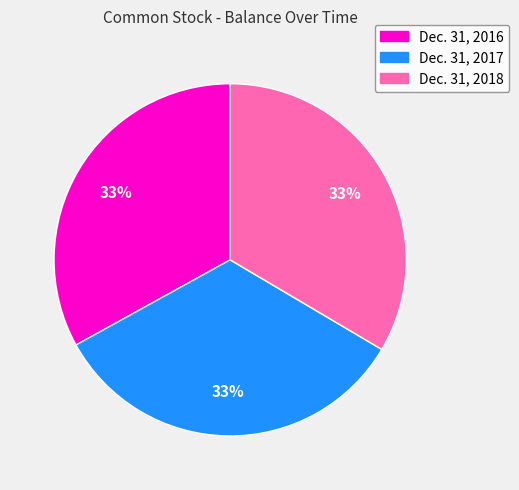

True or false: Dec. 31, 2017 accounts for 48% of the total.

False